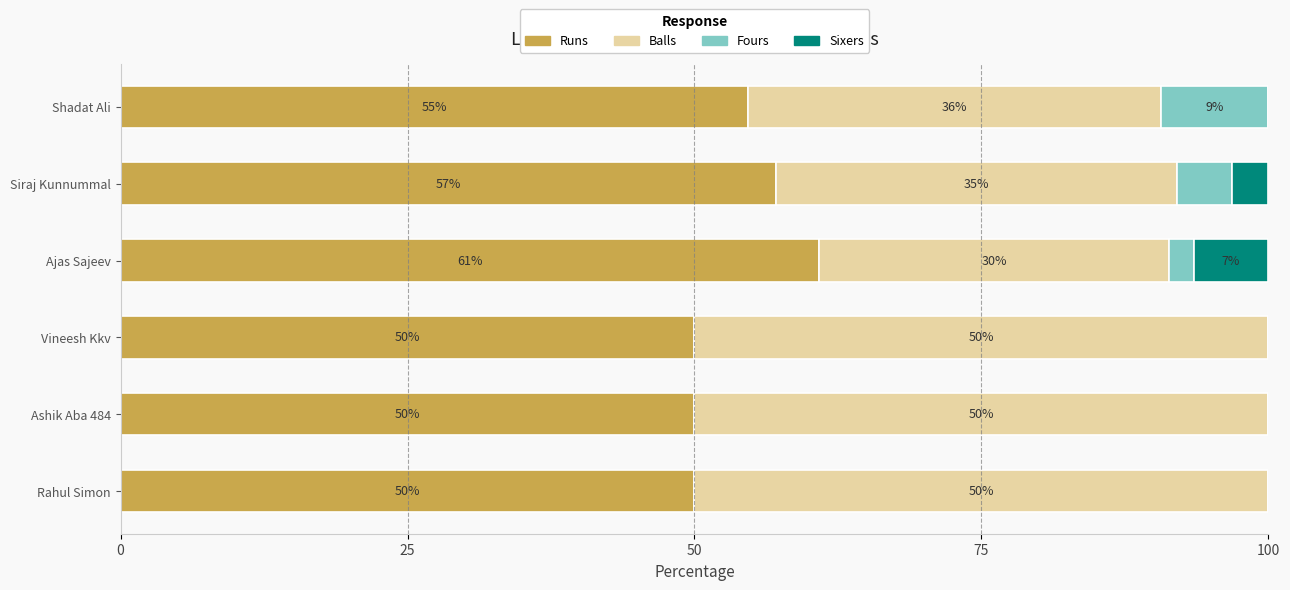

How many categories are shown in the chart?

6